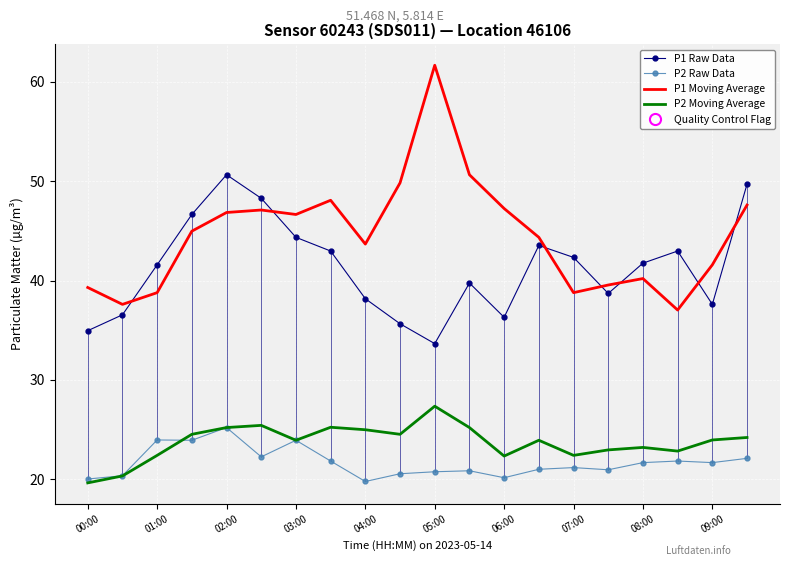

Rank the series by their maximum value, from lowest to highest.

P2 Raw Data, P2 Moving Average, P1 Raw Data, P1 Moving Average